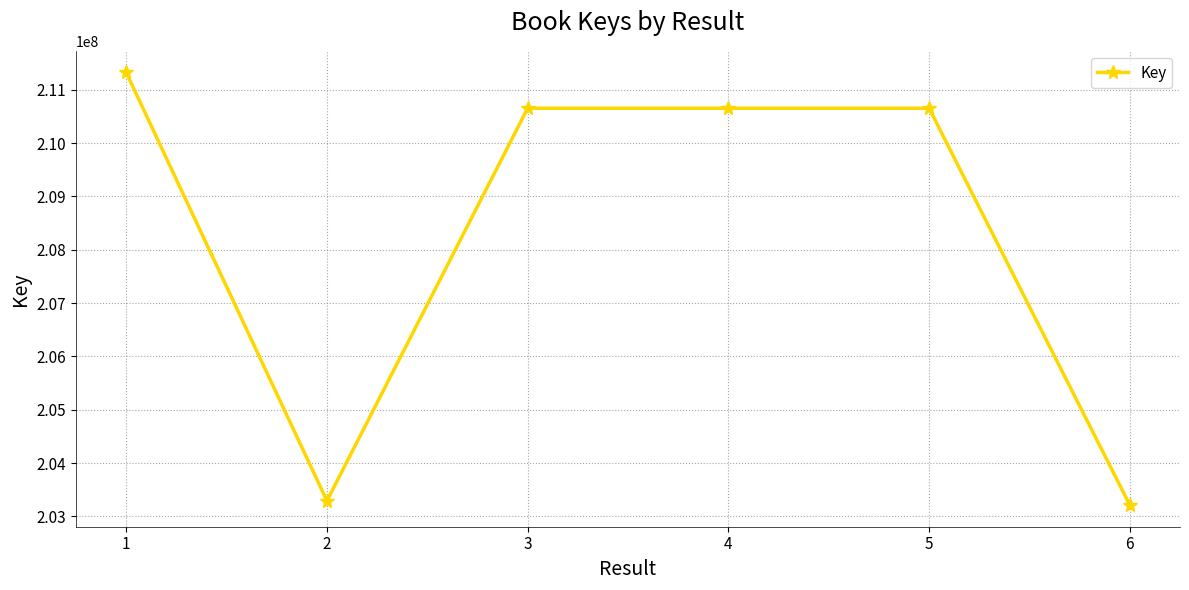

Is this an area chart (filled region under the line)?

No